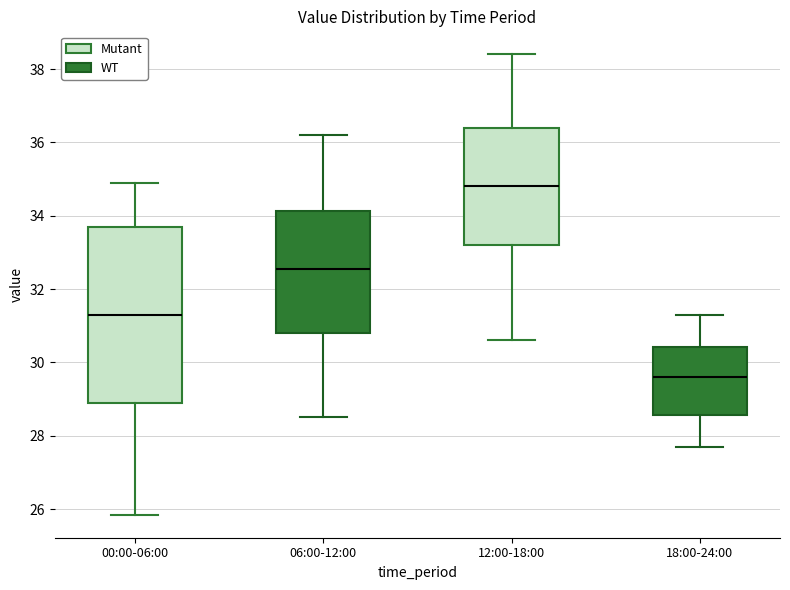

Reading left to right, transcribe this box plot: for each box, give where its median line is, the range the box spans, and where its two whiskers end, as read against the y-axis. The values are not printed on the chart, so give them approximately, as read against the axis.

00:00-06:00: median 31.2, box 29.0 to 33.6, whiskers 25.8 to 35.0
06:00-12:00: median 32.6, box 30.8 to 34.2, whiskers 28.6 to 36.2
12:00-18:00: median 34.8, box 33.2 to 36.4, whiskers 30.6 to 38.4
18:00-24:00: median 29.6, box 28.6 to 30.4, whiskers 27.8 to 31.4